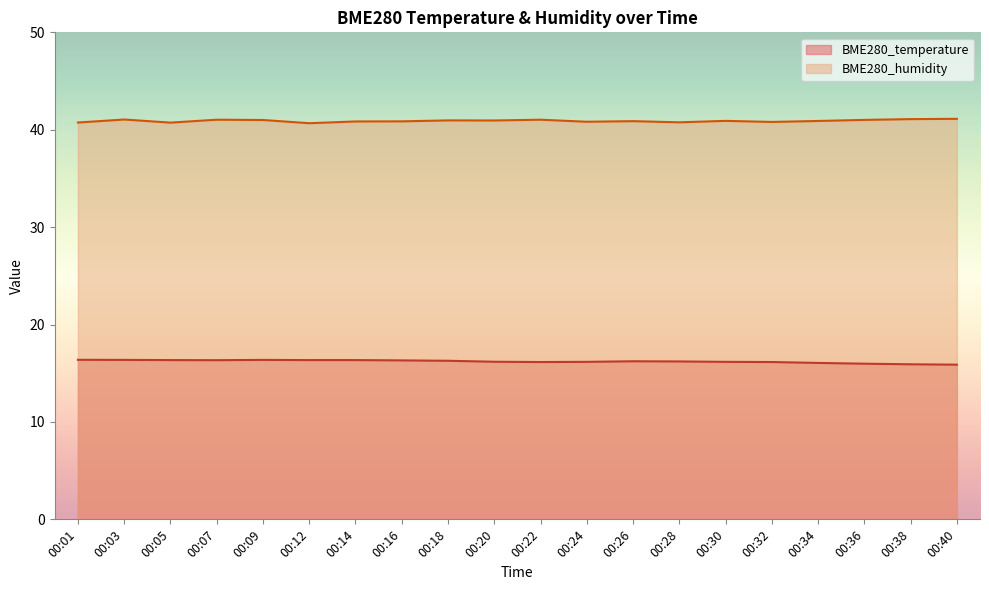

True or false: BME280_temperature has a value of 7.8 at 00:14.

False